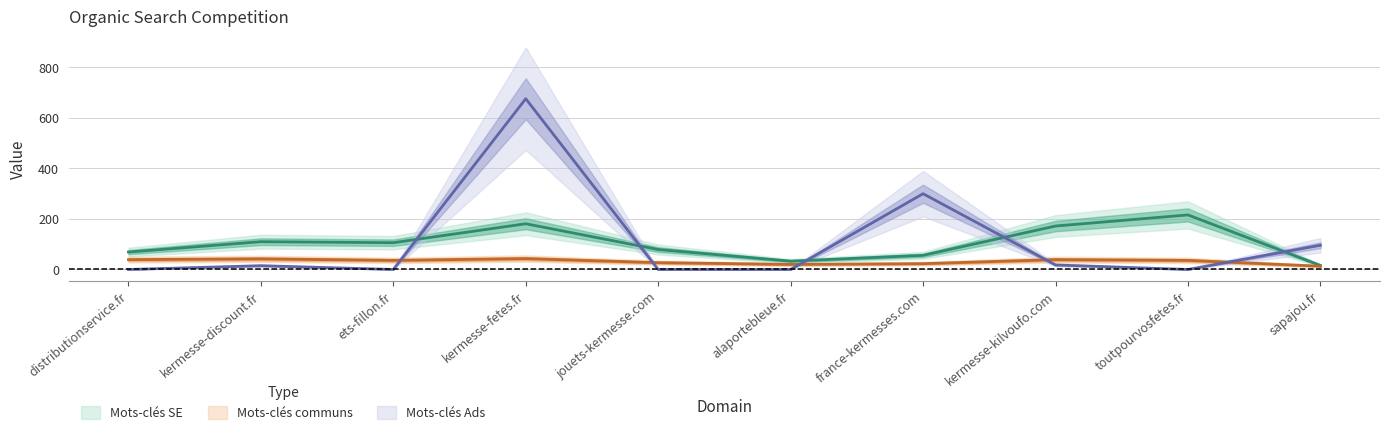

How many lines are shown in the chart?

3